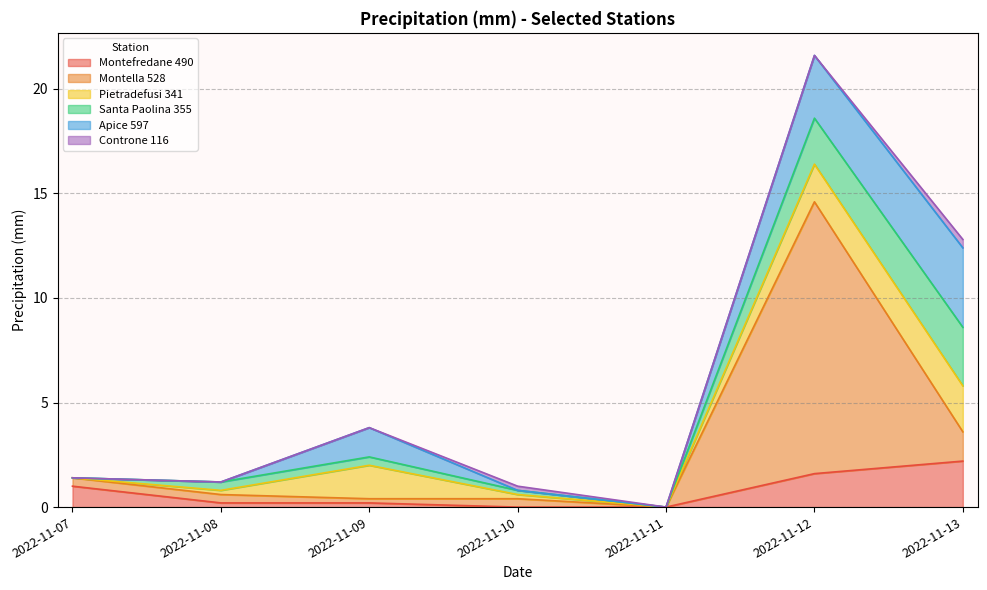

What is the sum of the Montefredane 490 - Precipitazione - Grezzo values at 2022-11-11 and 2022-11-07?

1.0